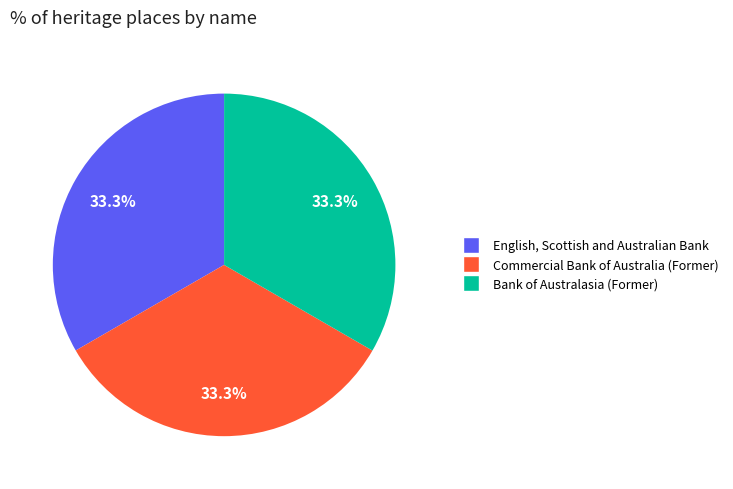

What is the ratio of the value at English, Scottish and Australian Bank to the value at Commercial Bank of Australia (Former)?

1.0